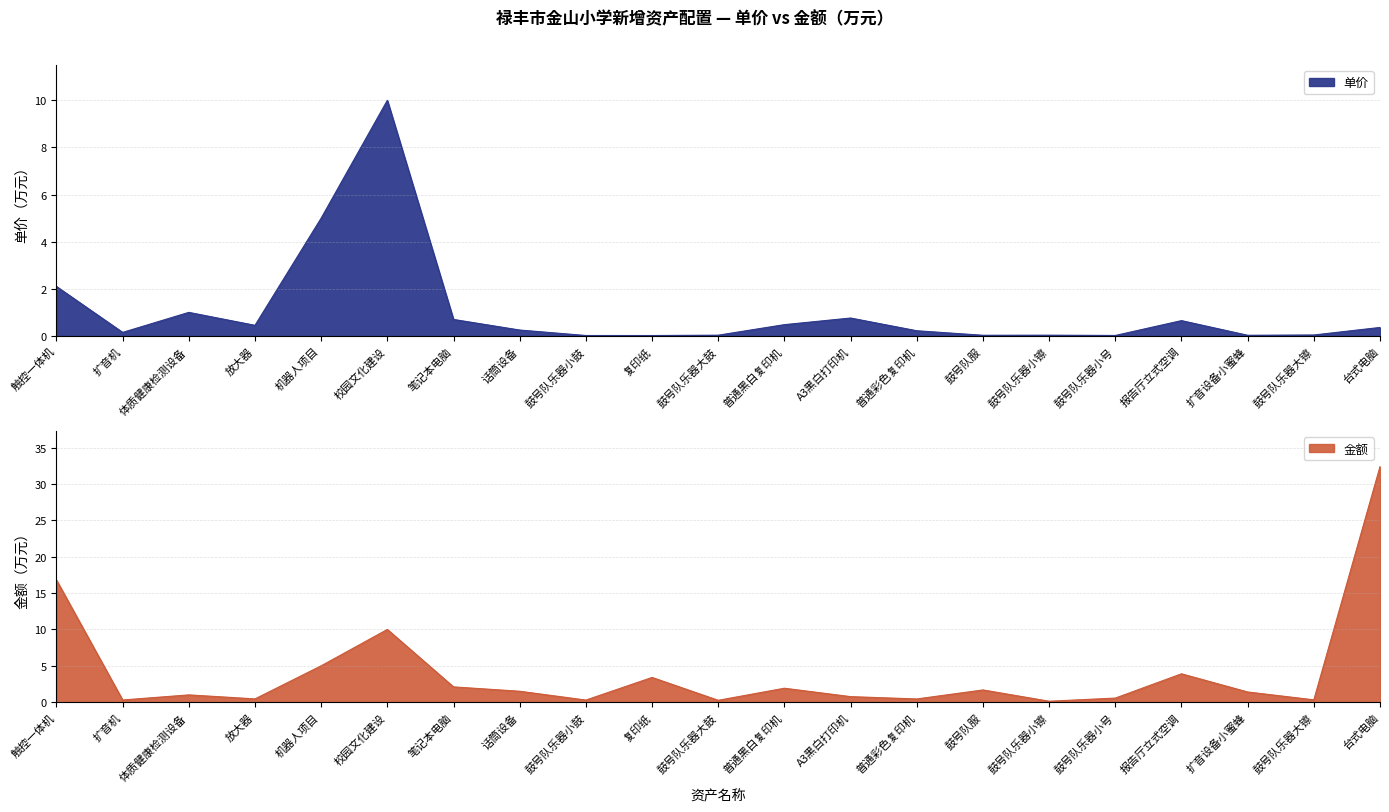

In 金额, how many points are higher than both neighbors (excluding endpoints)?

6